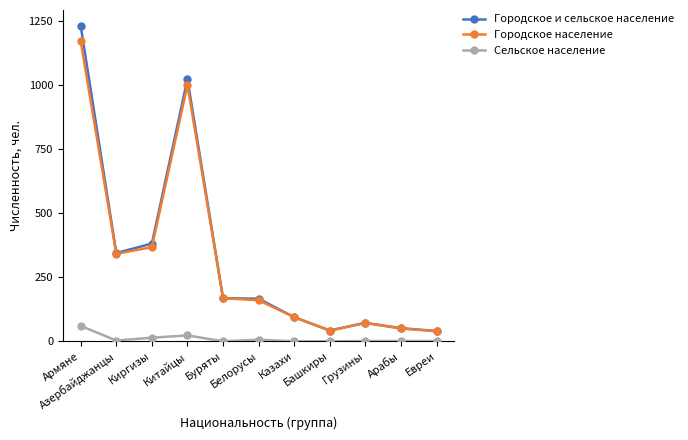

What position from the left is Китайцы?

4